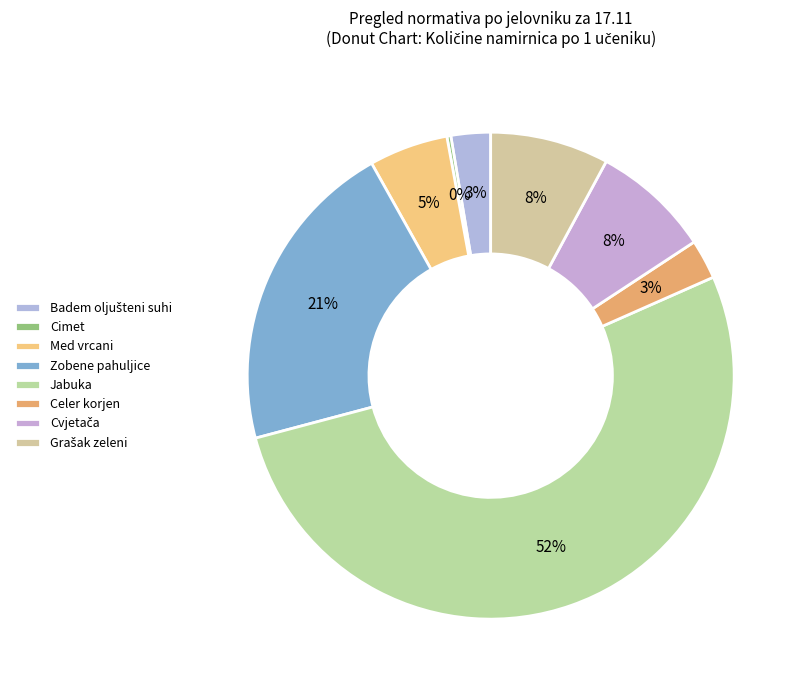

Does Celer korjen represent more than half of the total?

No